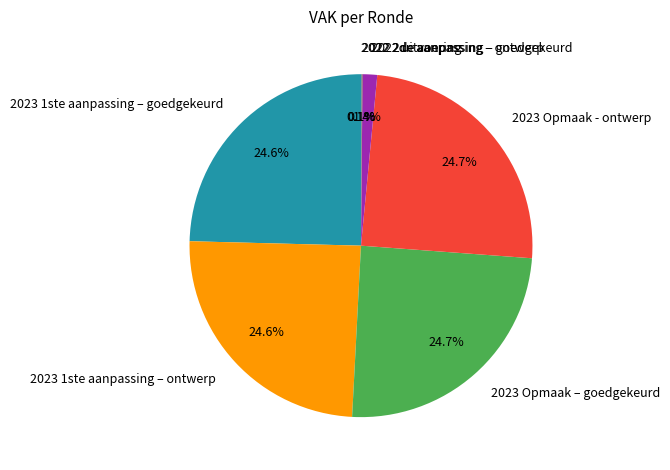

Does 2023 1ste aanpassing – ontwerp represent more than half of the total?

No